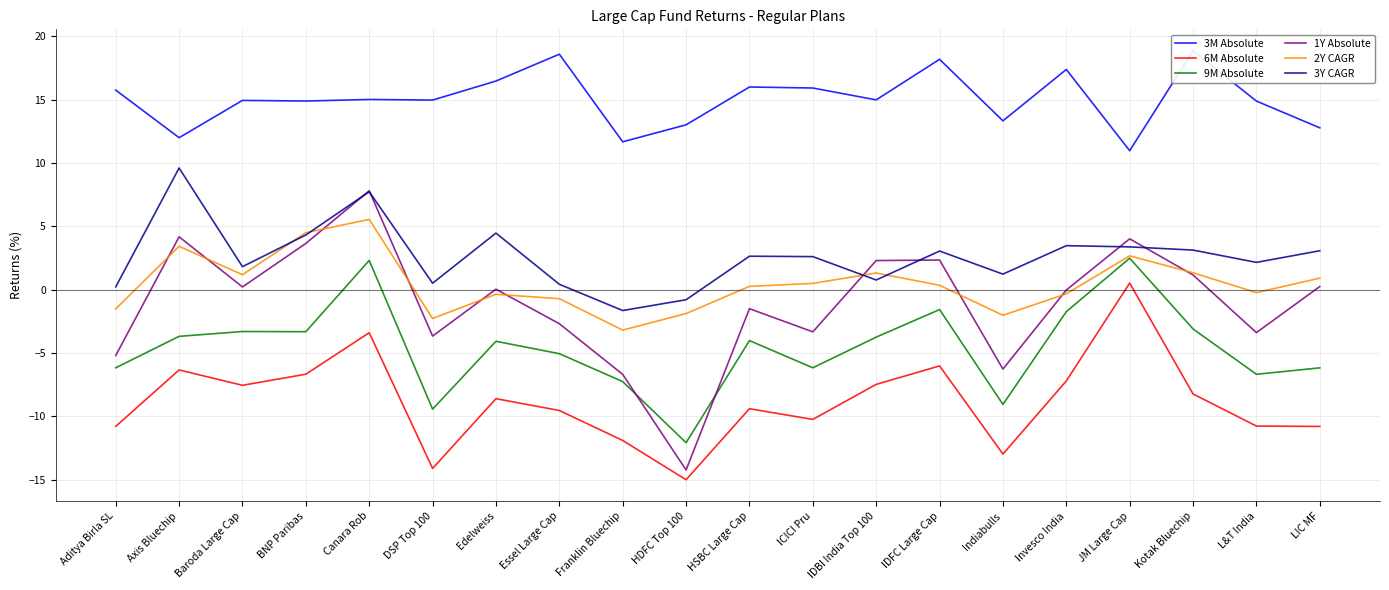

True or false: 6M Absolute and 9M Absolute intersect in this chart.

False